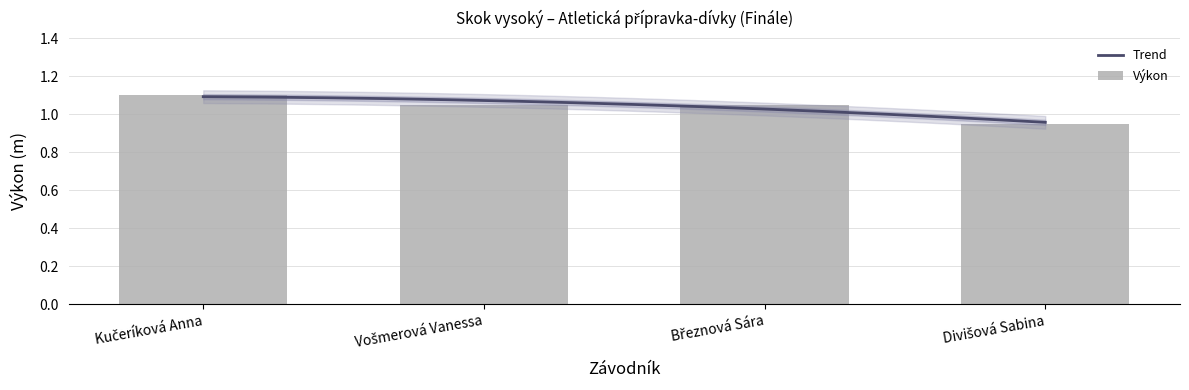

How many bars are there in total?

4